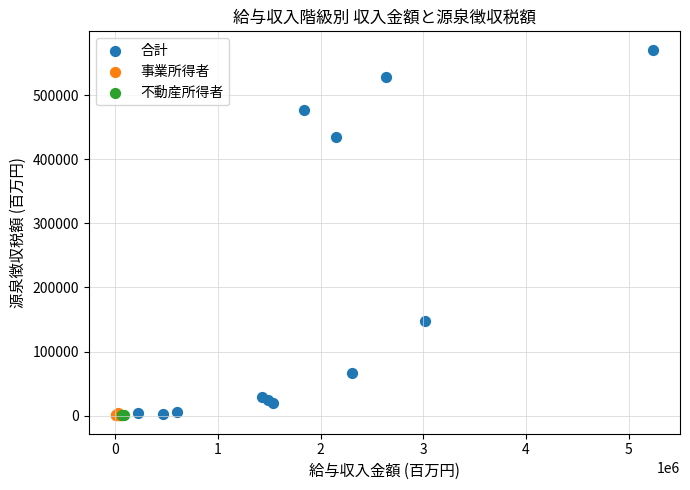

Which series contains the highest Y value?

合計